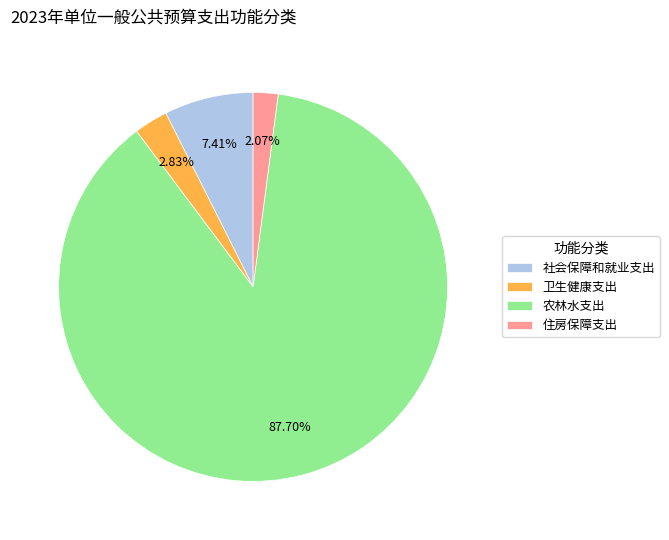

How many segments does this pie chart have?

4